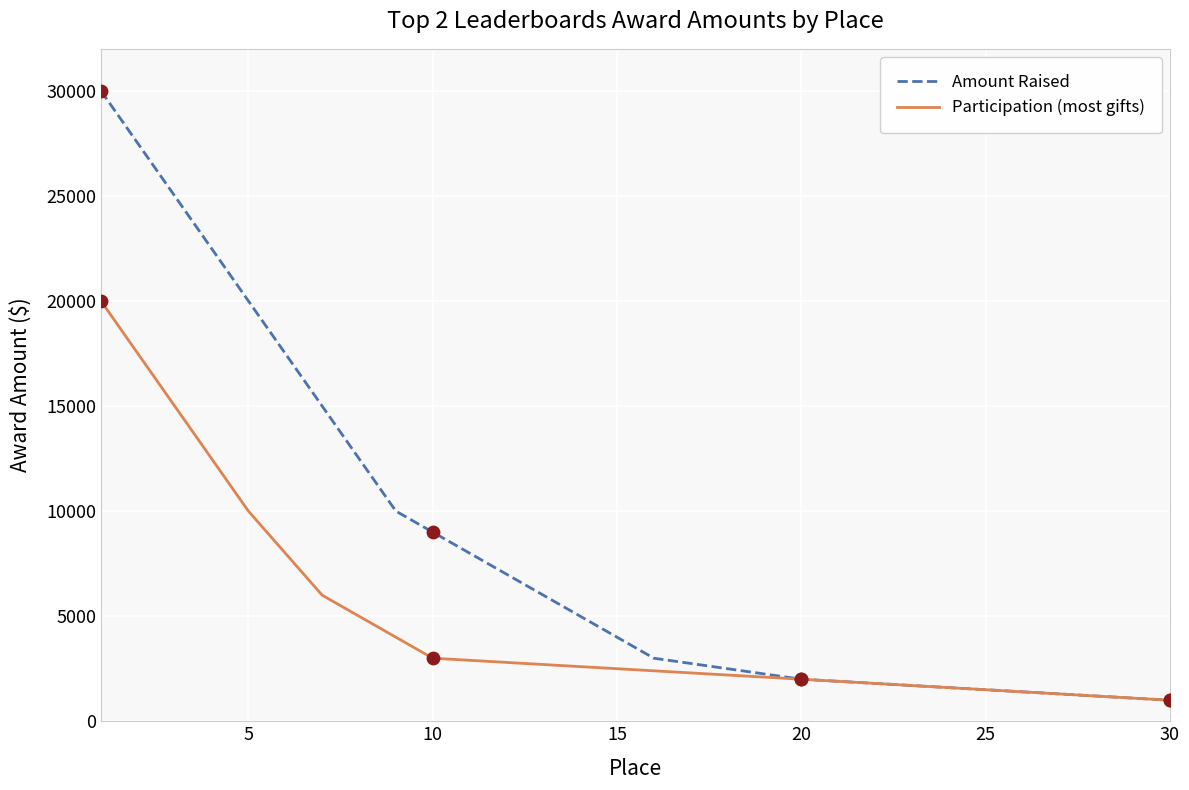

What is the smallest value displayed?

1000